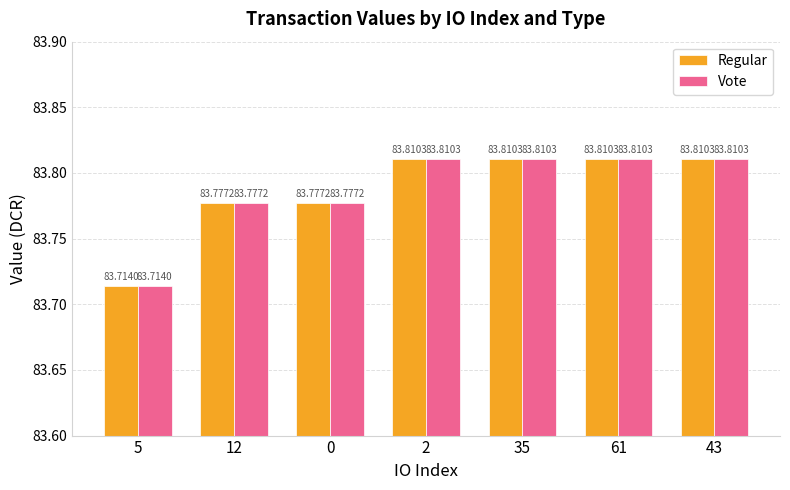

Is it true that Regular equals 116.2 at 5?

False